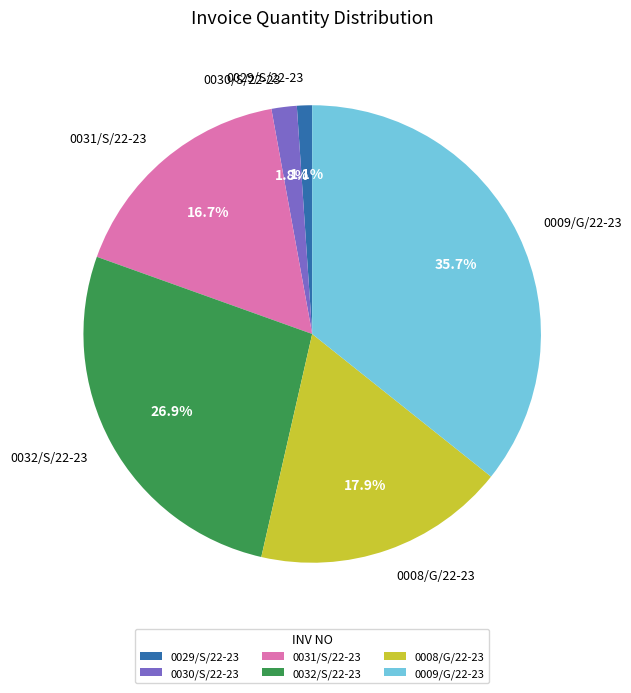

Does 0030/S/22-23 account for over 50% of the chart?

No